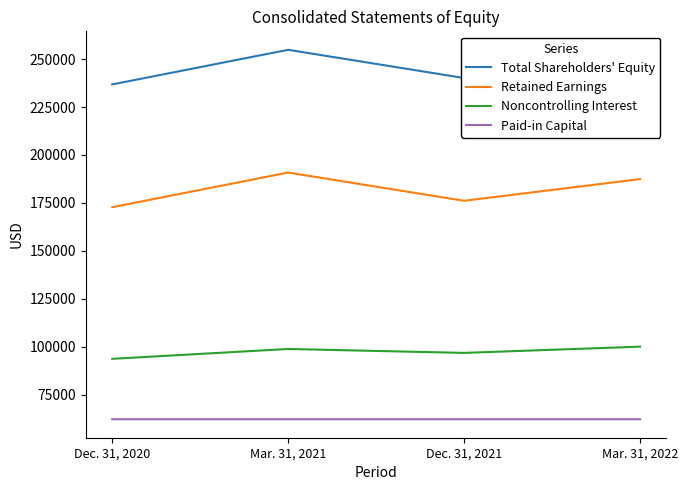

Rank the series at Mar. 31, 2022 from lowest to highest value.

Paid-in Capital, Noncontrolling Interest, Retained Earnings, Total Shareholders' Equity